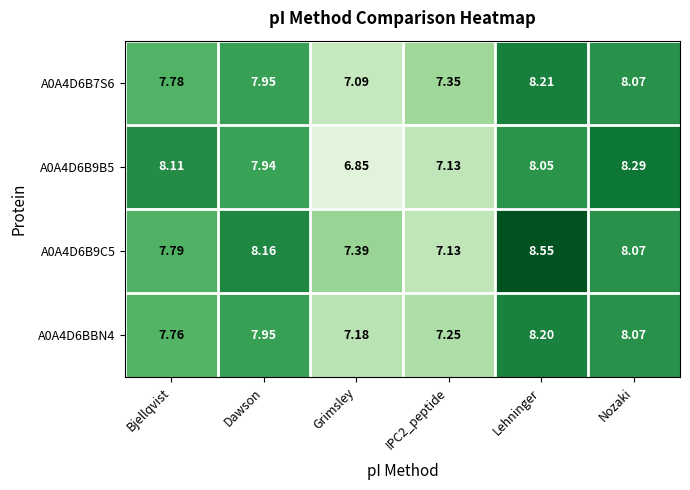

Where does the A0A4D6B9C5 series first go above 8?

Dawson